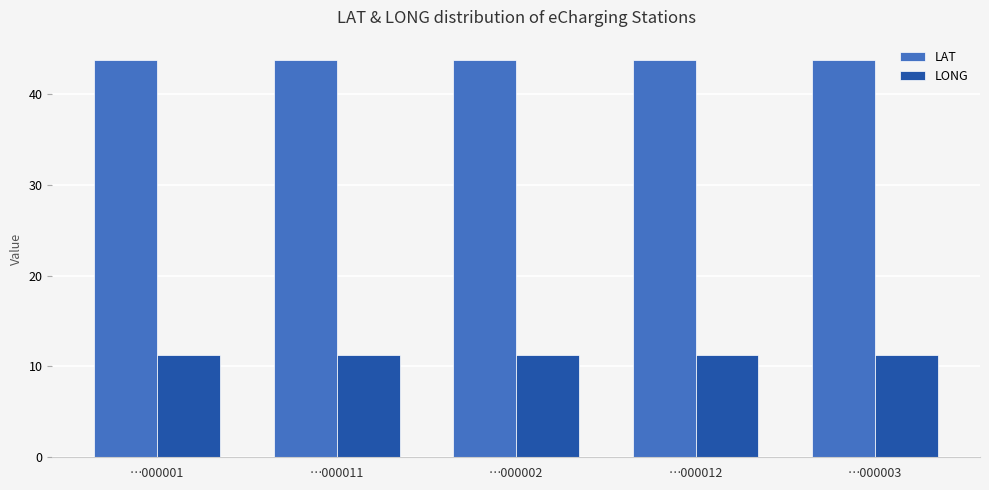

What is the maximum value for LONG?

11.3